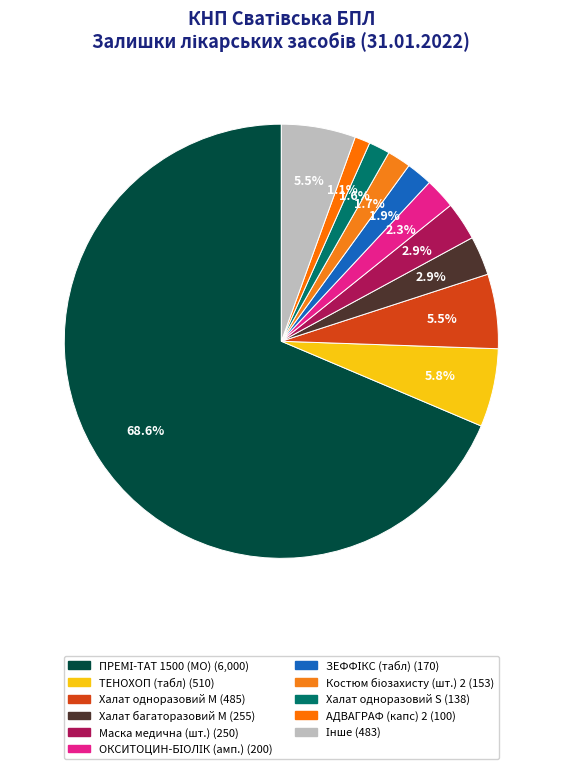

Count the number of slices in the pie.

11